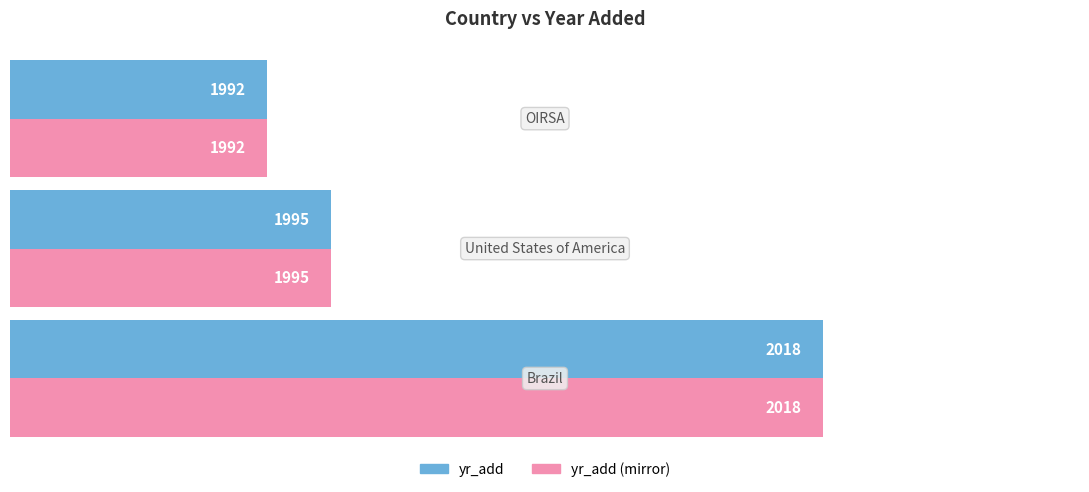

How many yr_add values are between 1992 and 2018?

3